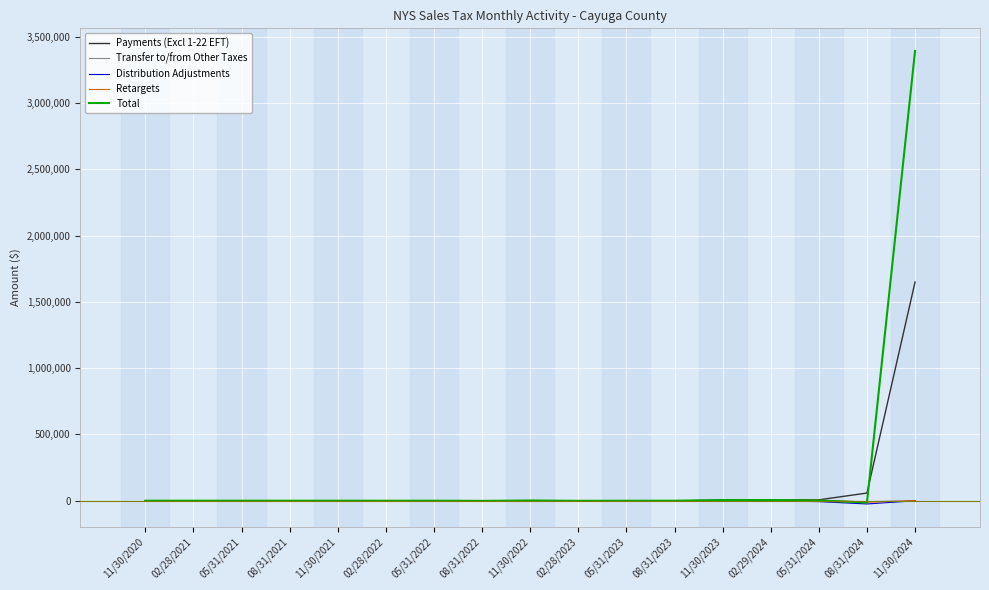

What is the difference between the maximum and minimum values in the Payments (Excl 1-22 EFT) series?

1649691.6